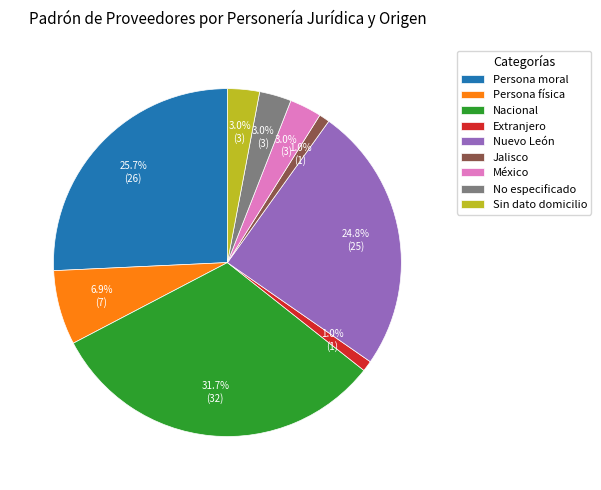

How many slices are in this pie chart?

9